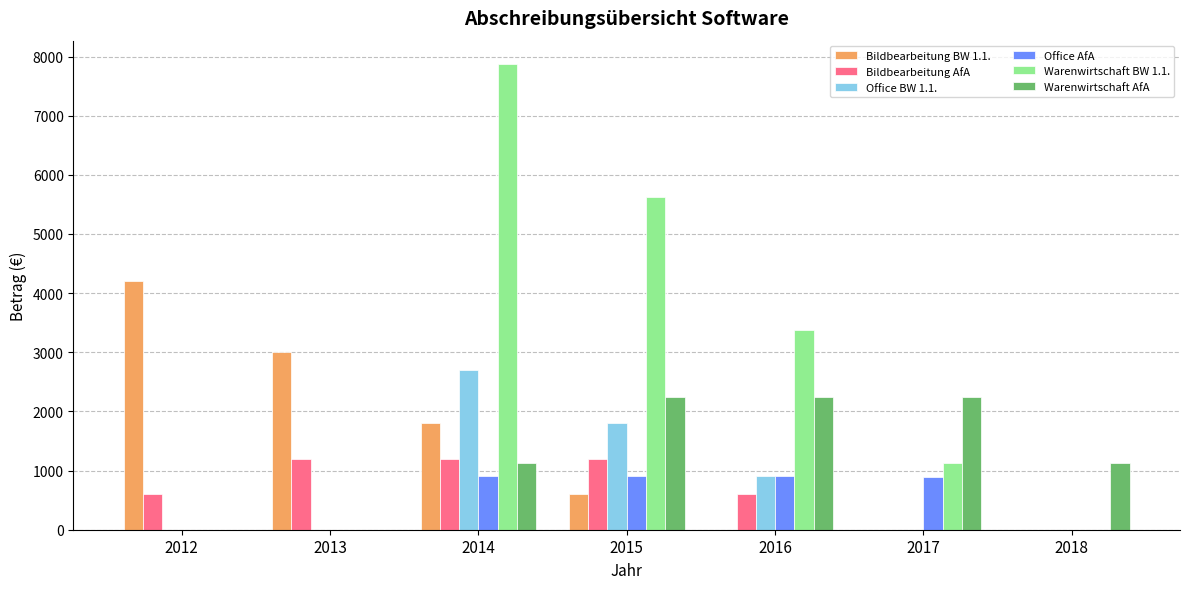

What are all the series names shown in the legend?

Bildbearbeitung BW 1.1., Bildbearbeitung AfA, Office BW 1.1., Office AfA, Warenwirtschaft BW 1.1., Warenwirtschaft AfA